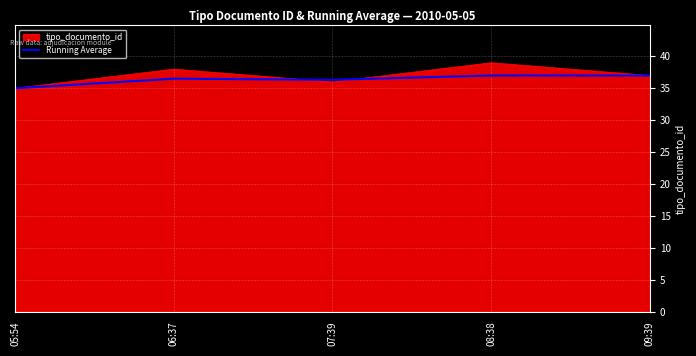

True or false: Running Average has a value of 36.5 at 06:37.

True